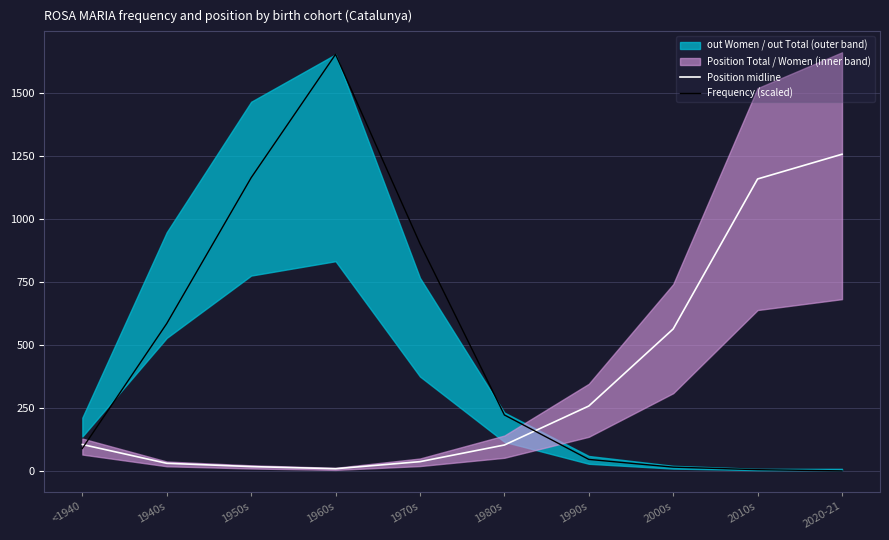

Does the chart have visible grid lines?

Yes